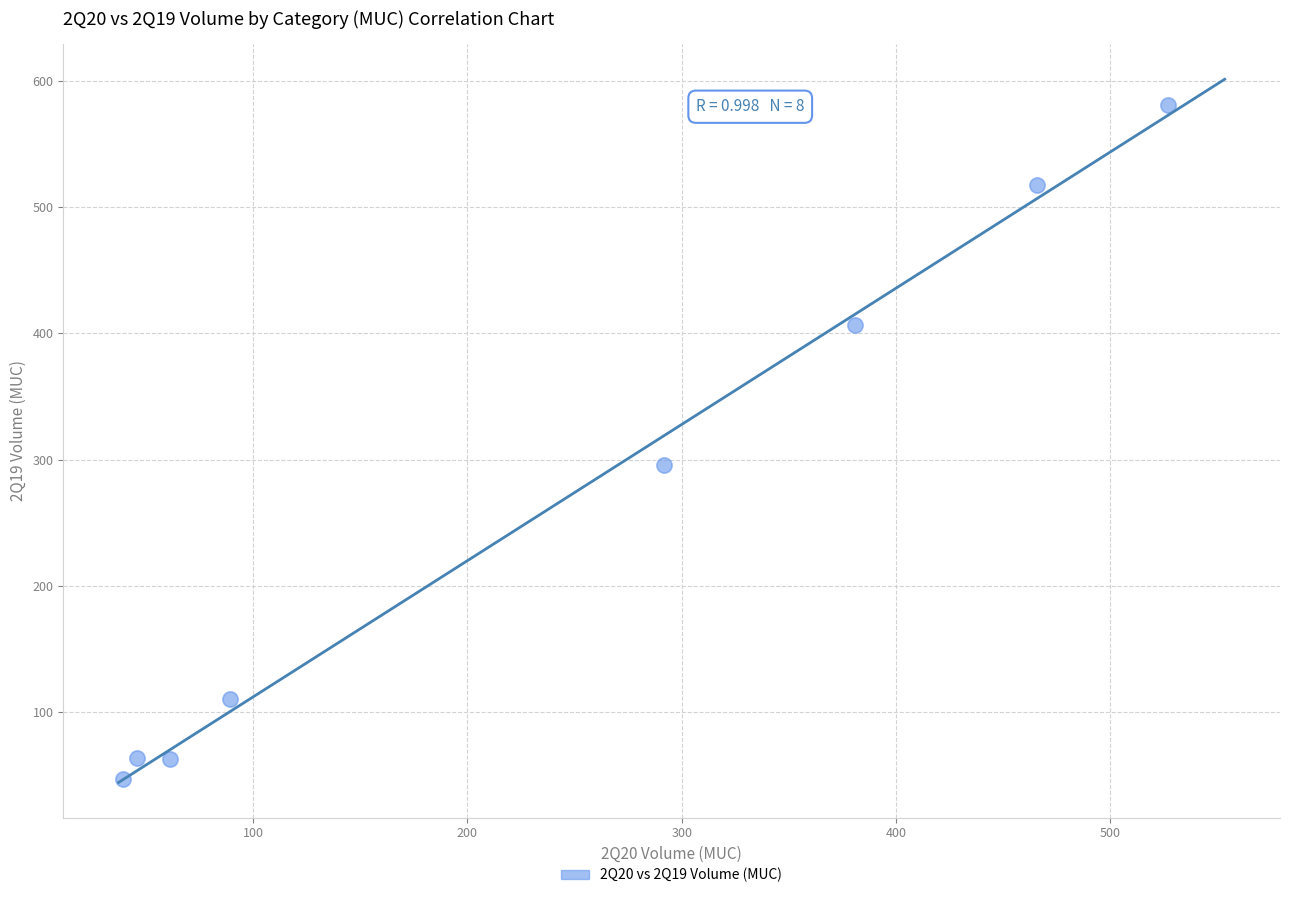

What Y value in the scatter plot is closest to 313?

296.1